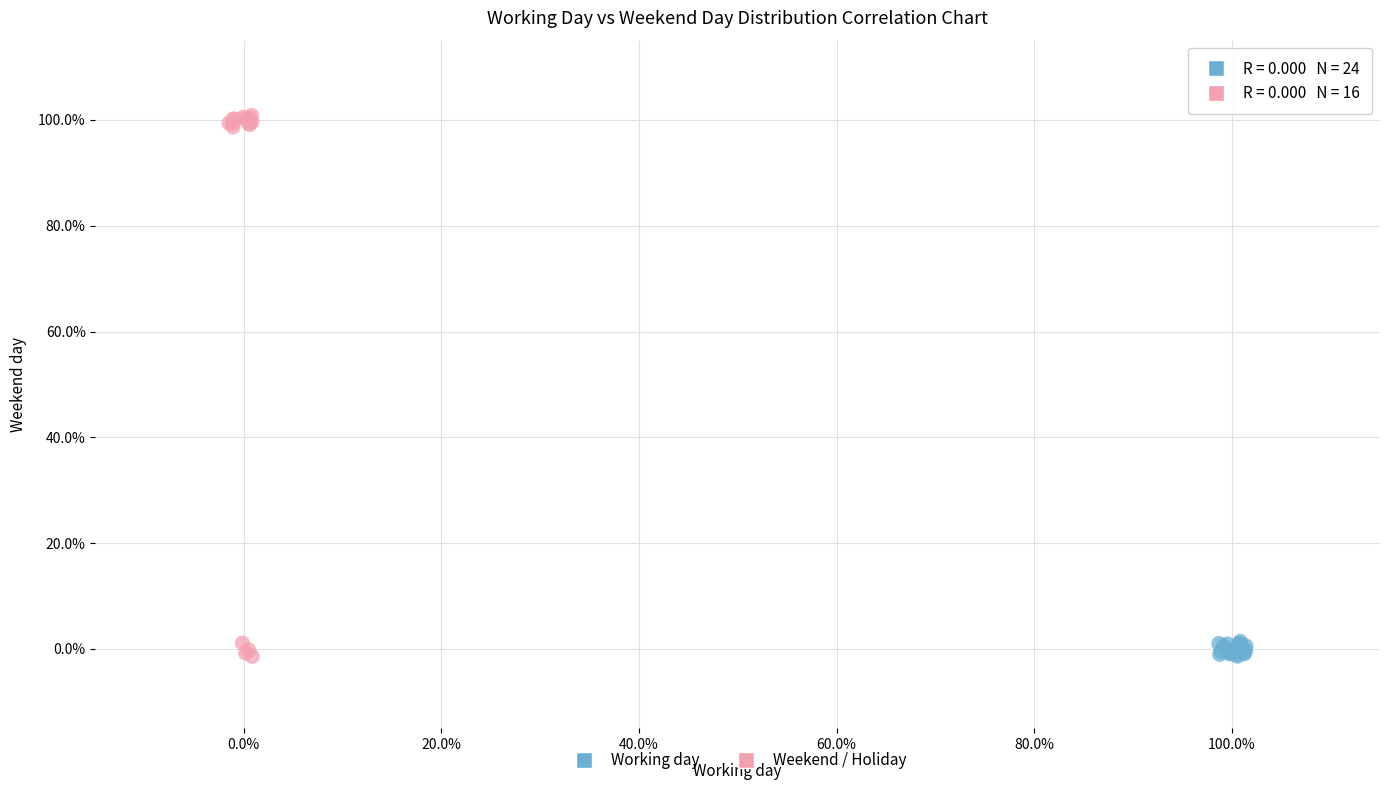

Which series has the largest Y range (max minus min)?

Weekend / Holiday